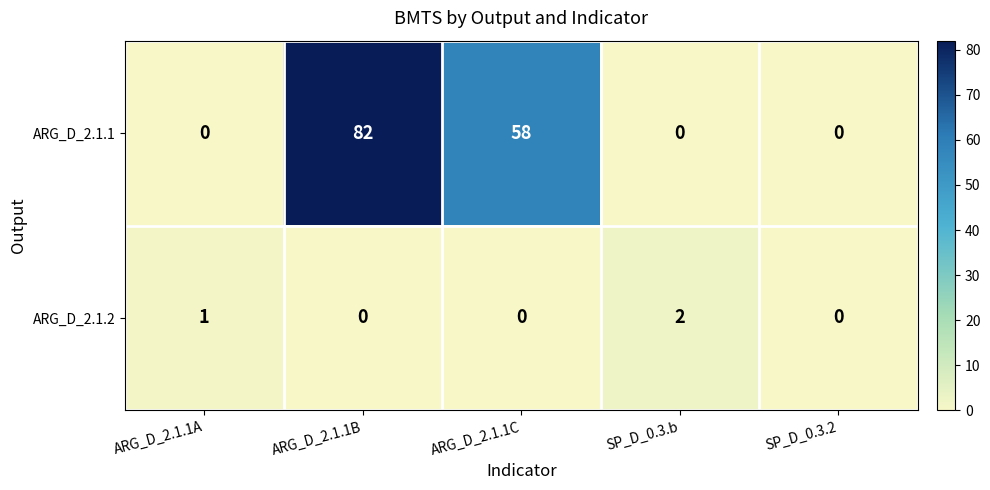

What is the average value of the ARG_D_2.1.1 series?

28